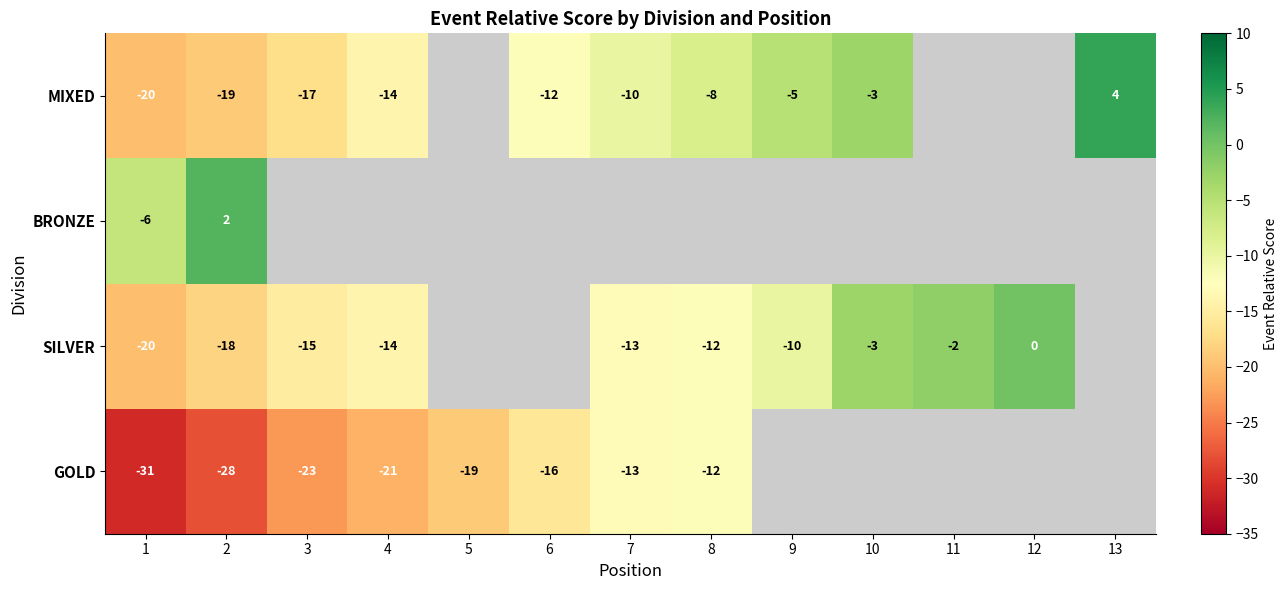

The SILVER series shows -1 at 10. True or false?

False